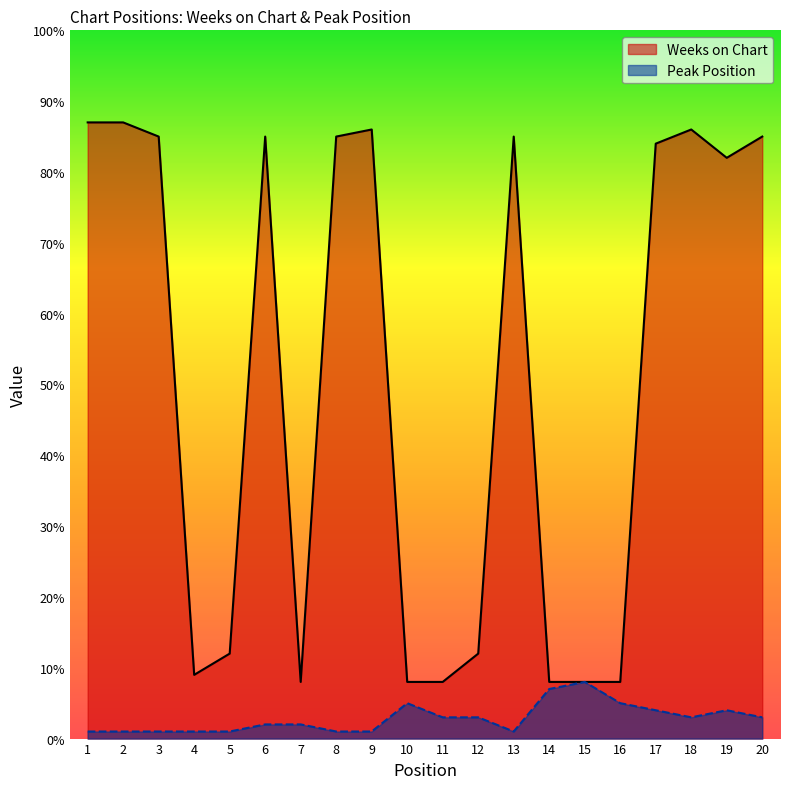

Where is the first local minimum for Peak Position?

13